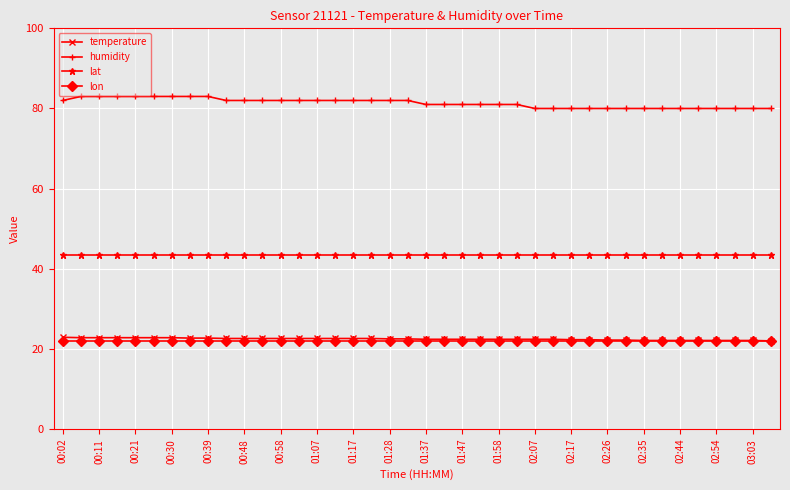

Which series has the largest total across all categories?

humidity